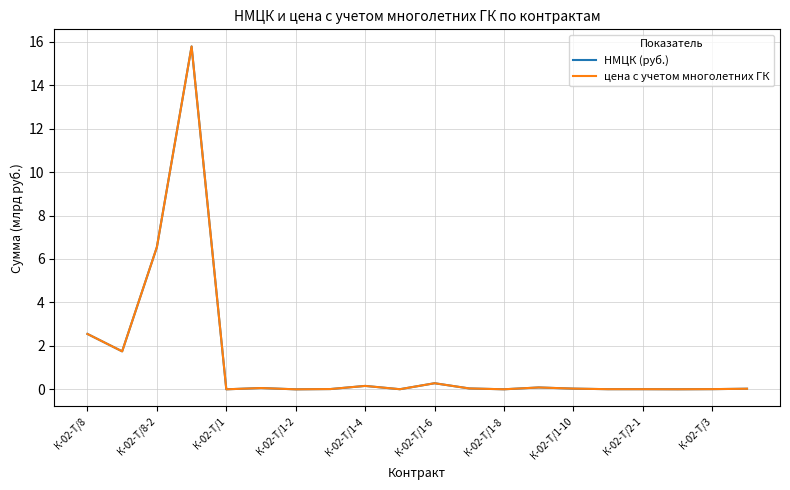

True or false: НМЦК (руб.) has more than 1 interior local peaks.

True